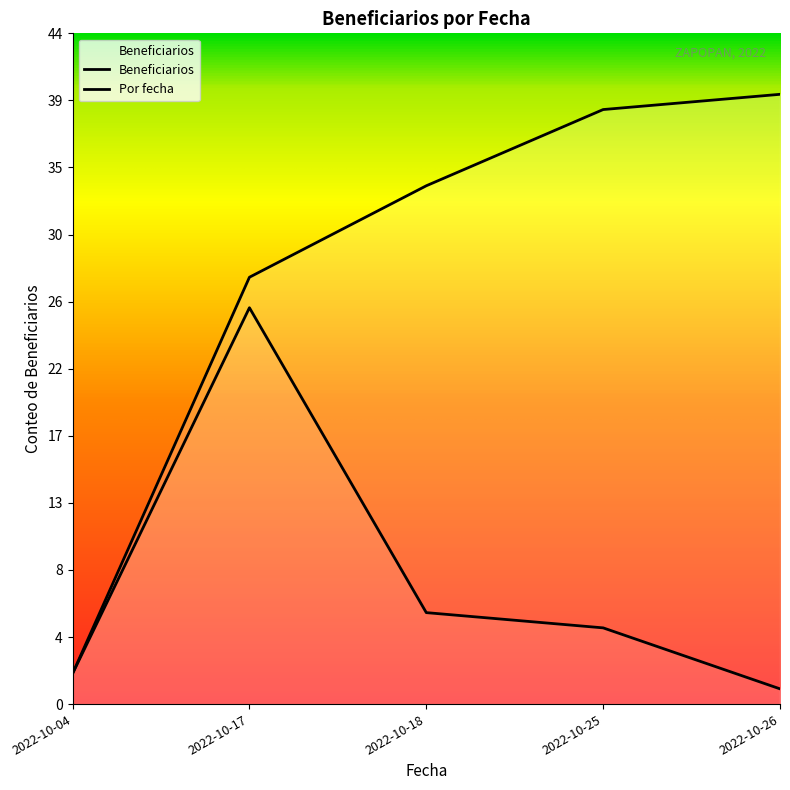

Does the chart have visible grid lines?

No